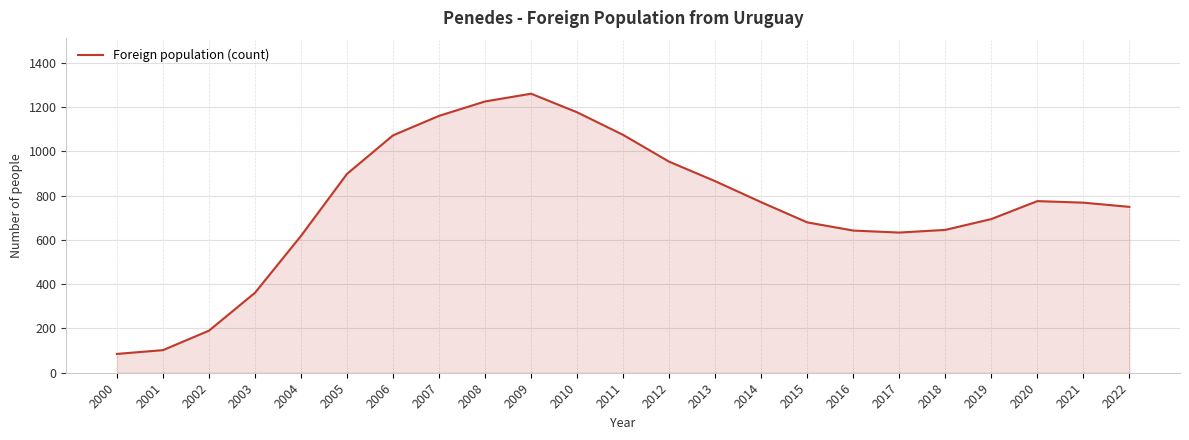

What value does the data have at 2013?

865